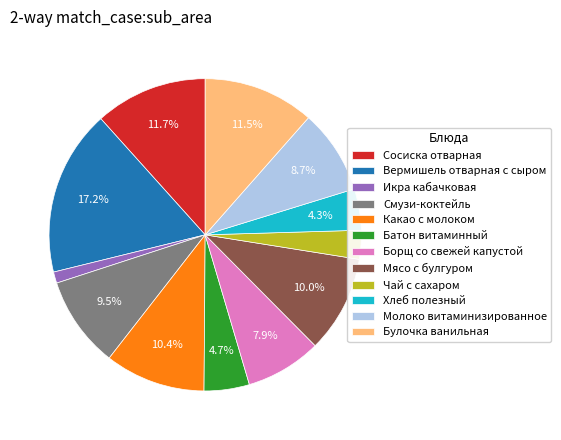

Is there a majority slice in this chart?

No